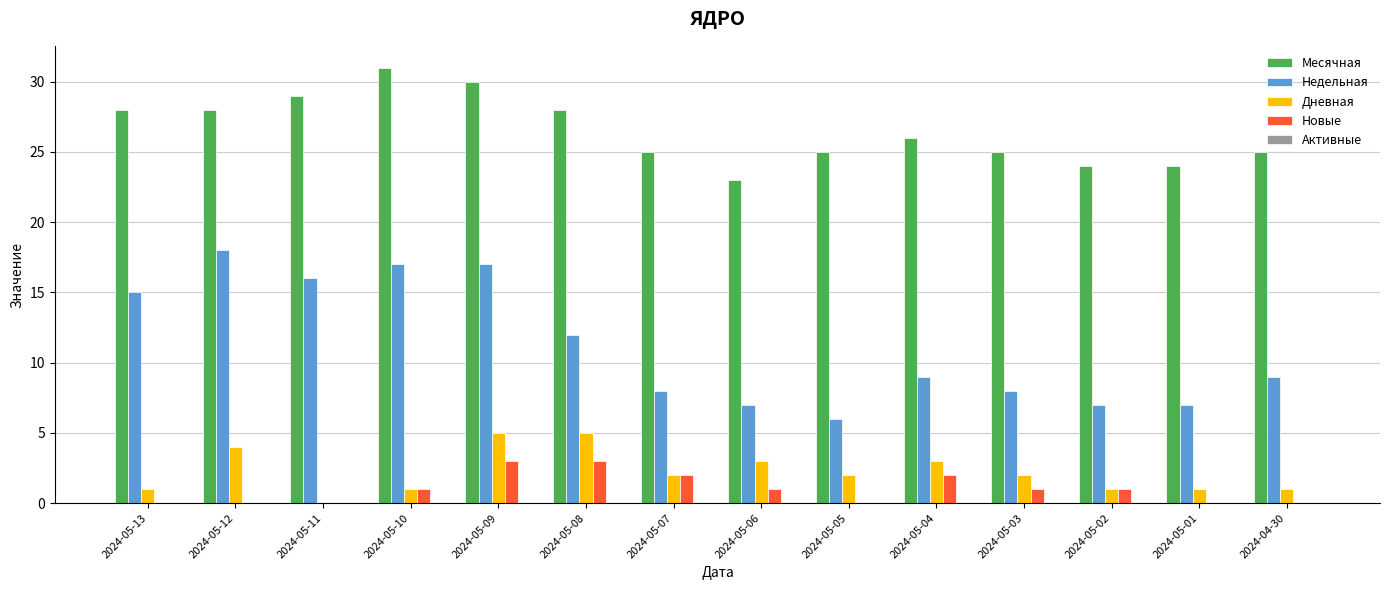

Which series has the largest total across all categories?

Месячная